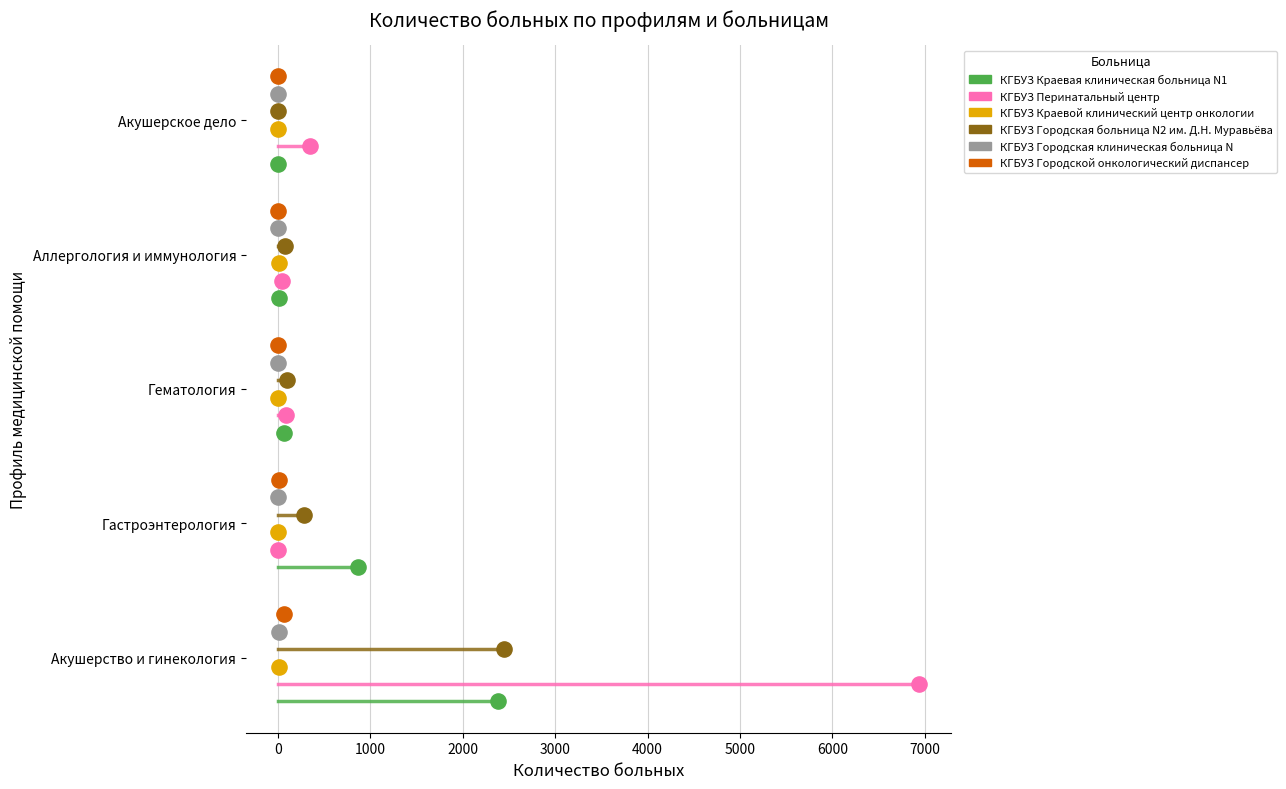

What are all the series names shown in the legend?

КГБУЗ Краевая клиническая больница N1 (col_14), КГБУЗ Перинатальный центр (col_18), КГБУЗ Краевой клинический центр онкологии (col_20), КГБУЗ Городская больница N2 им. Д.Н. Муравьёва (col_36), КГБУЗ Городская клиническая больница N (col_28), КГБУЗ Городской онкологический диспансер (col_58)